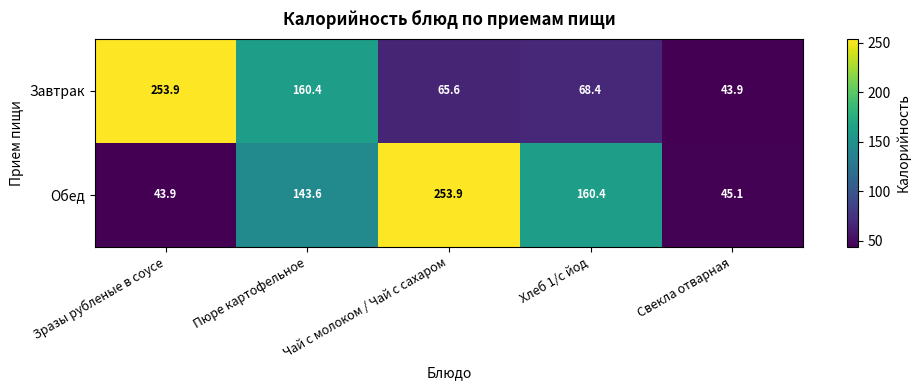

What is the difference between the maximum and minimum values in the Обед series?

210.0